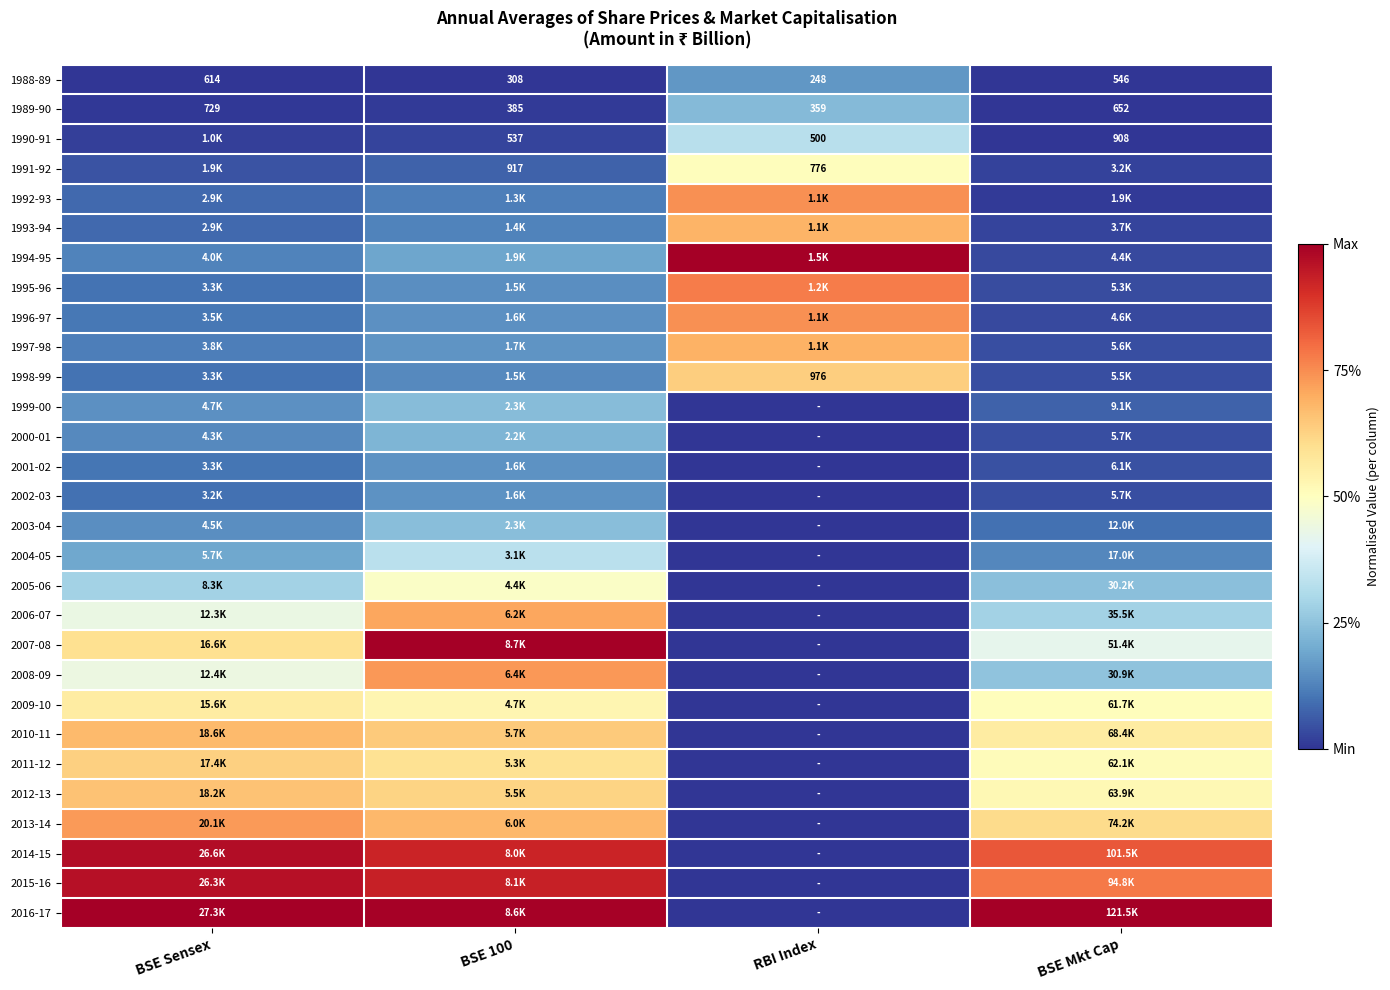

At which label is 1988-89 closest to 431?

BSE Mkt Cap